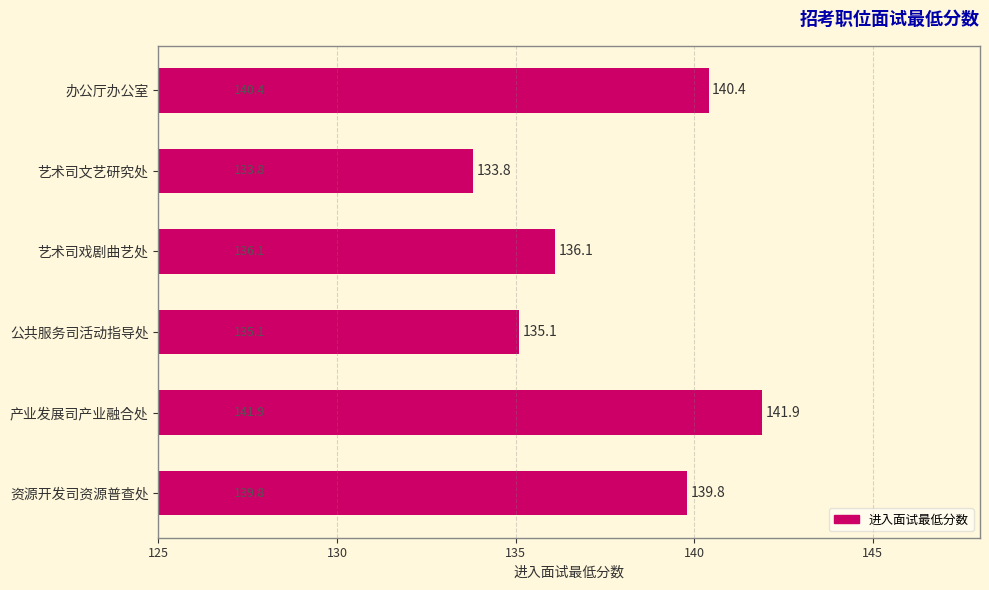

What is the greatest value displayed?

141.9